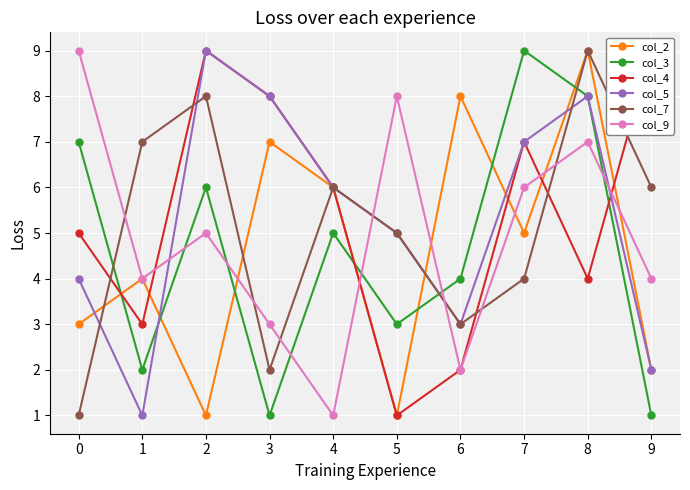

List the series in order of their peak value, highest first.

col_2, col_3, col_4, col_5, col_7, col_9